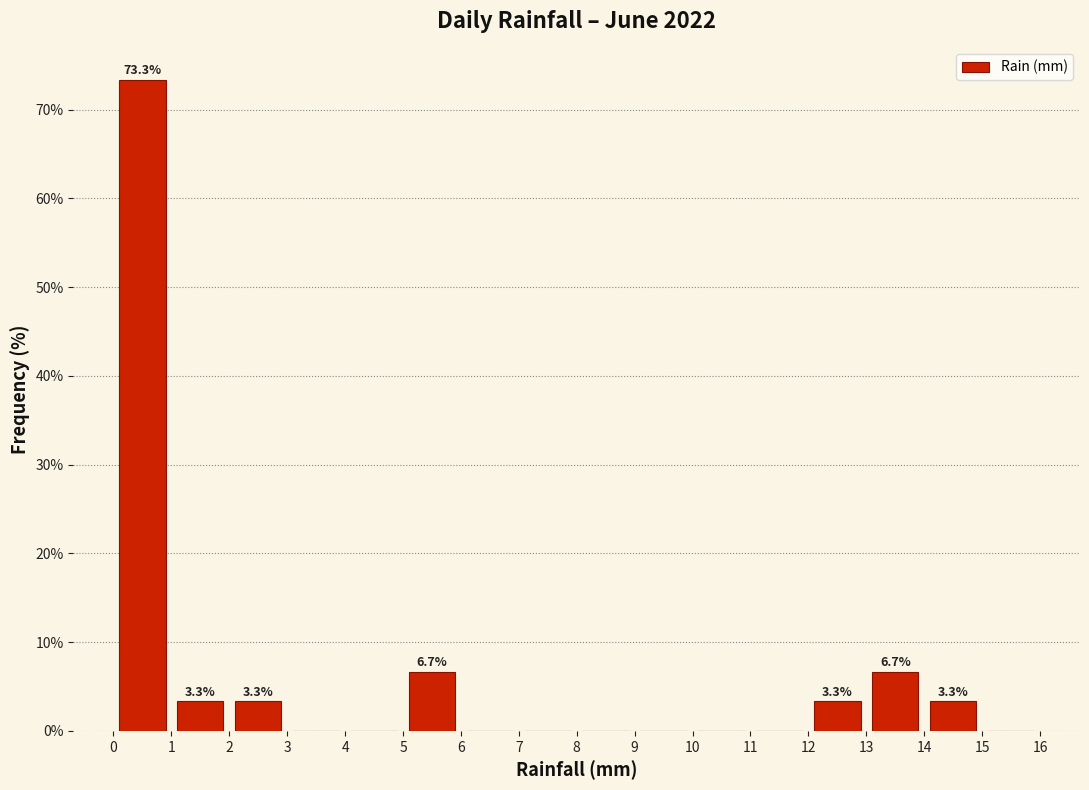

Which range on the x-axis has the tallest bar?

0 to 1